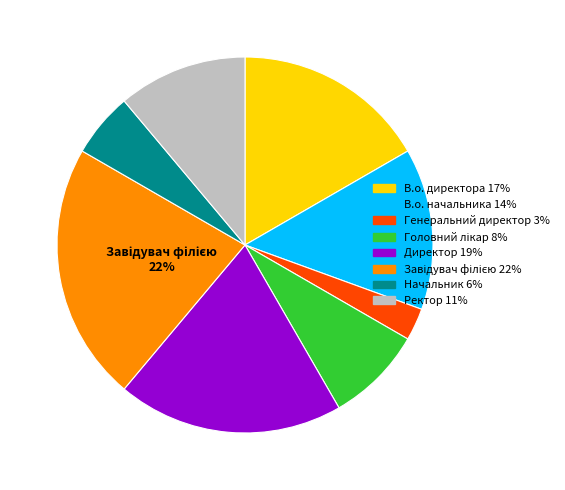

Is Начальник 6% the majority of the pie?

No